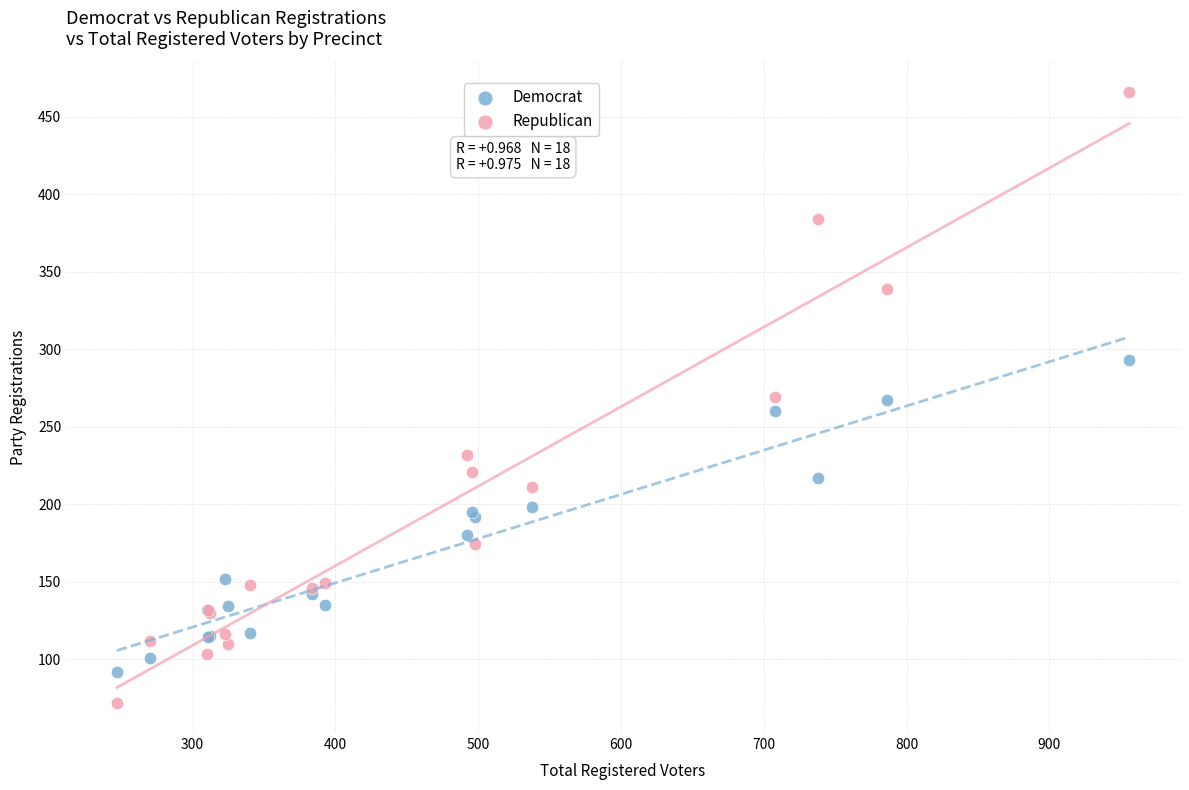

Which series has the largest Y range (max minus min)?

Republican